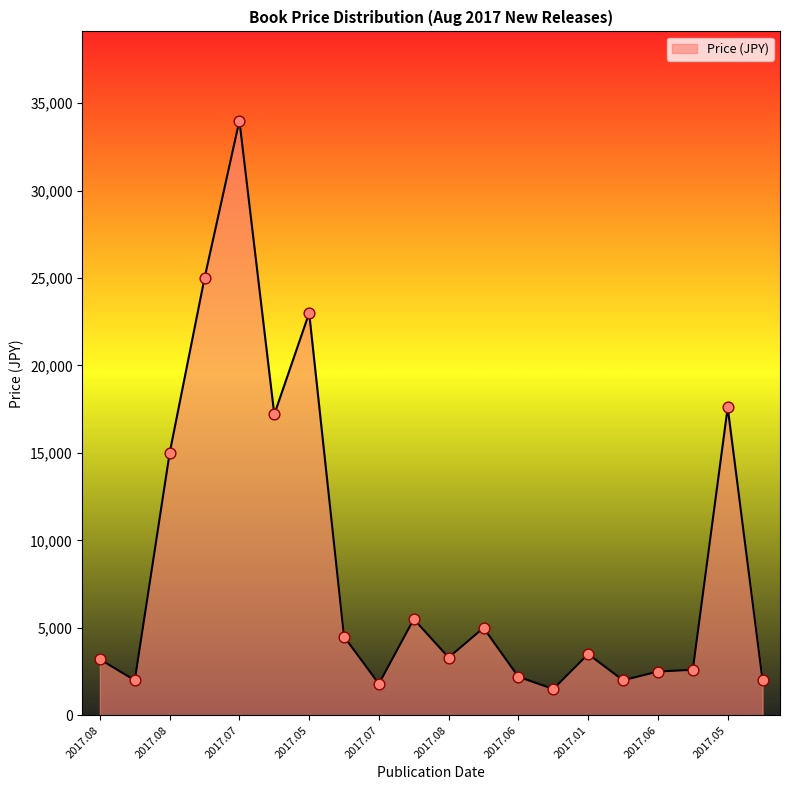

What is the greatest value displayed?

34000